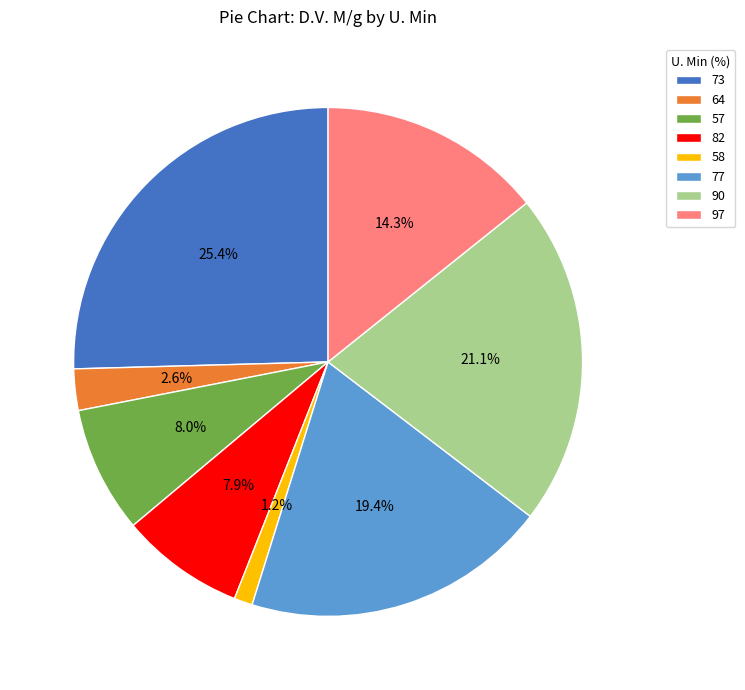

What percentage is the 82 slice, to the nearest percent?

8%